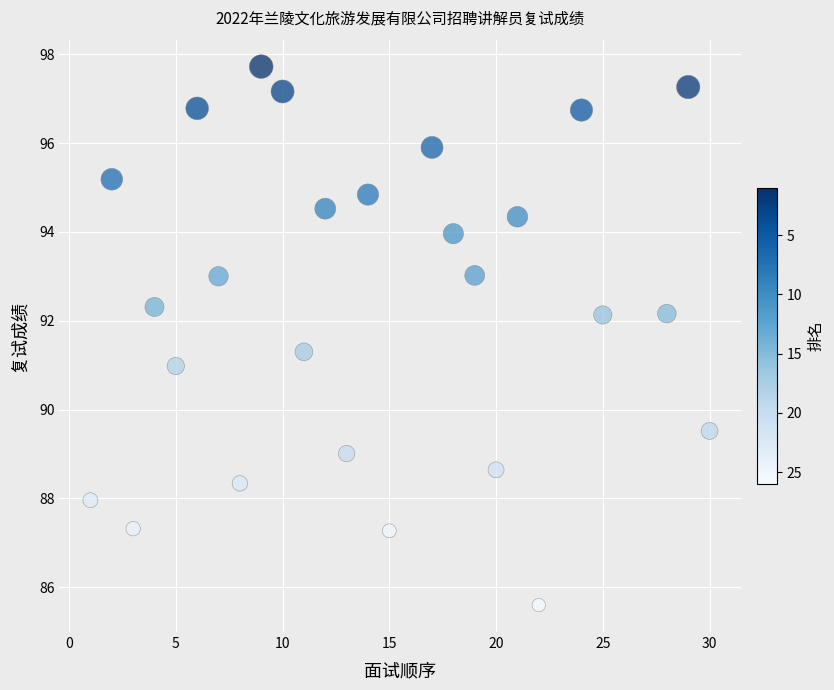

What is the range of Y values (max minus min)?

12.1